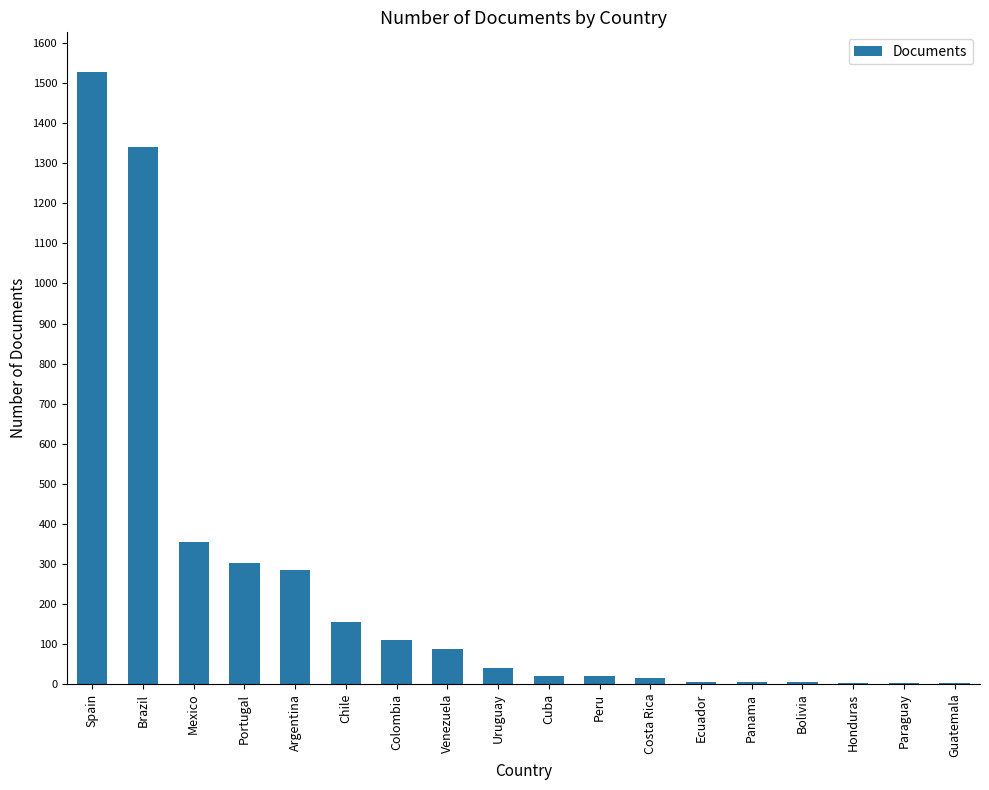

What is the maximum value shown in the chart?

1527